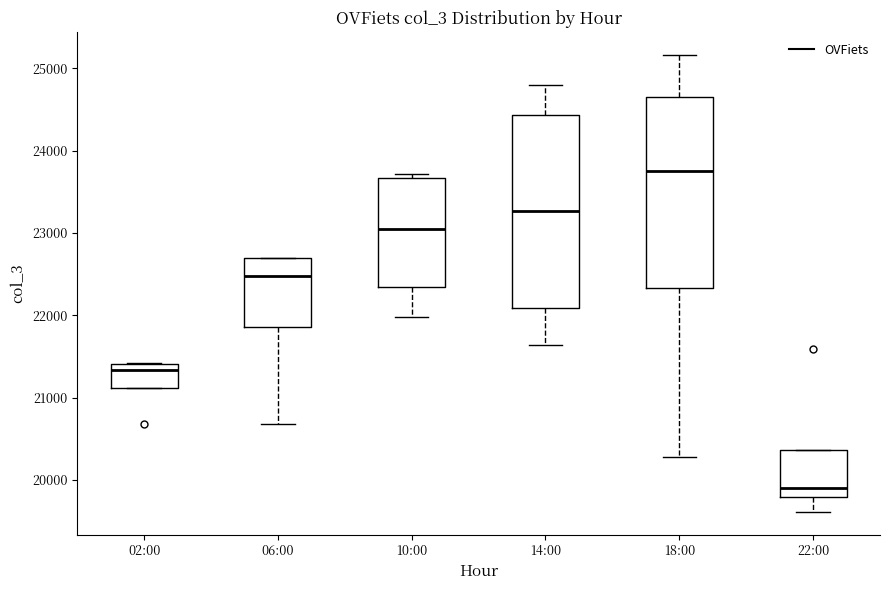

Where is the upper edge of the box for 02:00 on the y-axis? The values are not printed on the chart, so give them approximately, as read against the axis.

21400